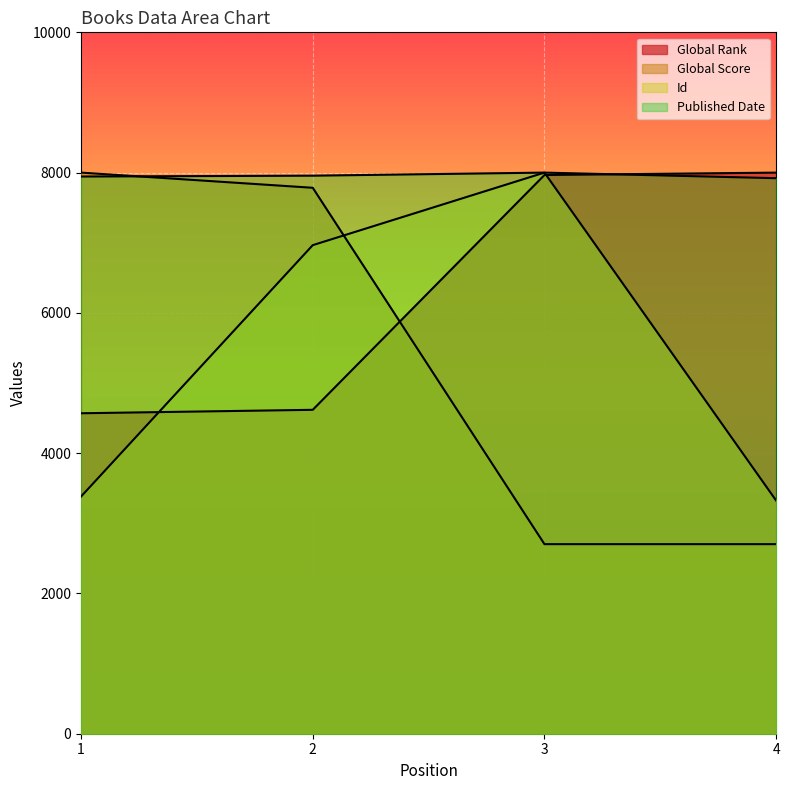

True or false: Id has more than 2 points higher than both neighbors.

False